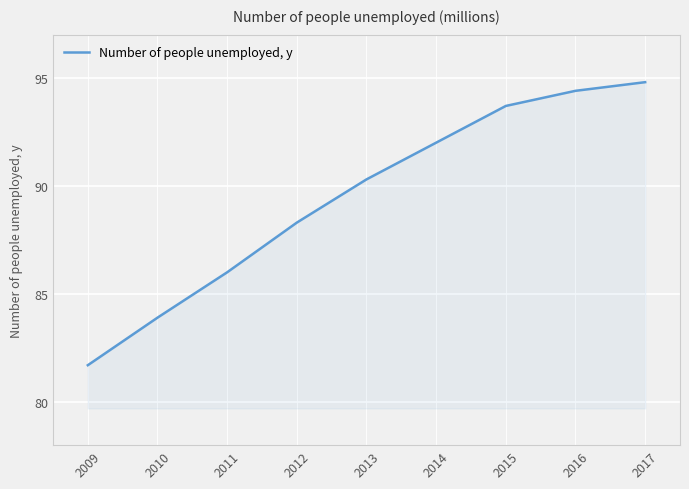

What is the difference between the values at 2010 and 2012?

4.4